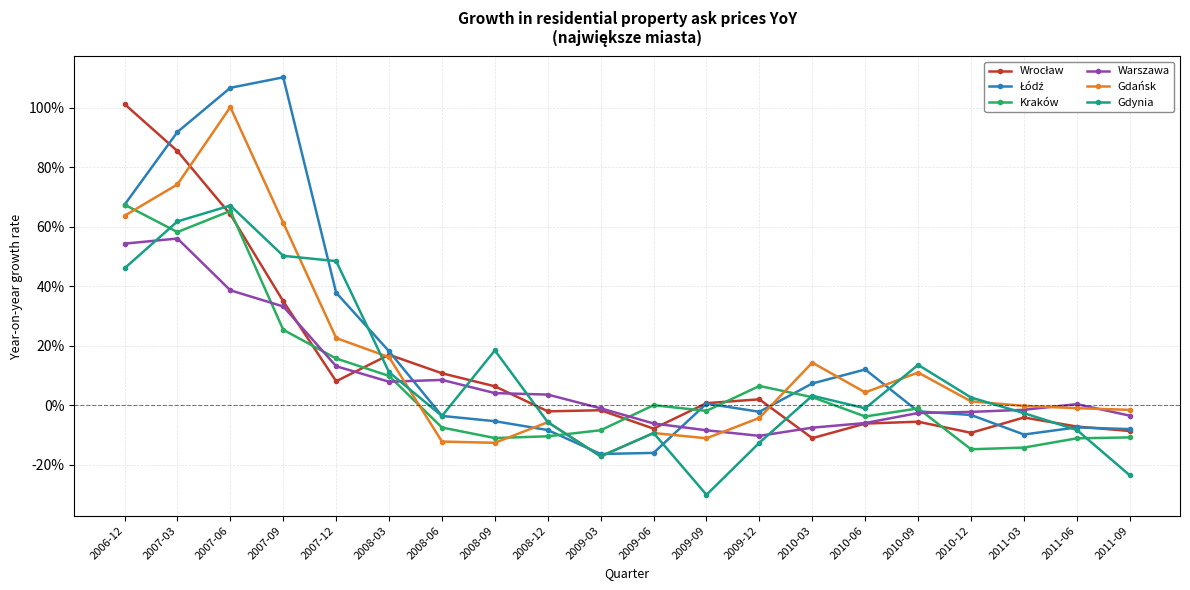

Is this an area chart (filled region under the line)?

No